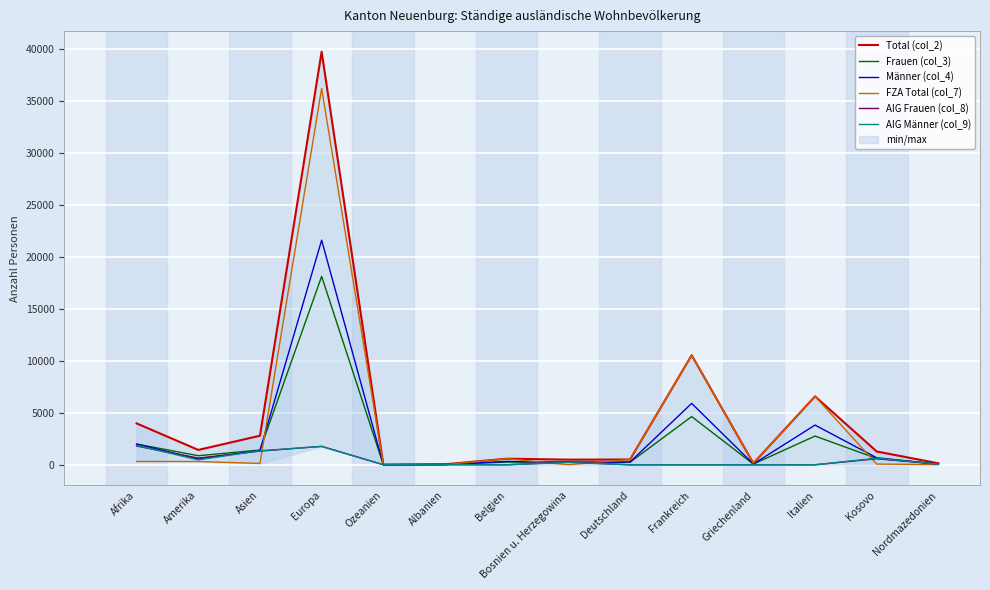

What is the total value across all series at Nordmazedonien?

420